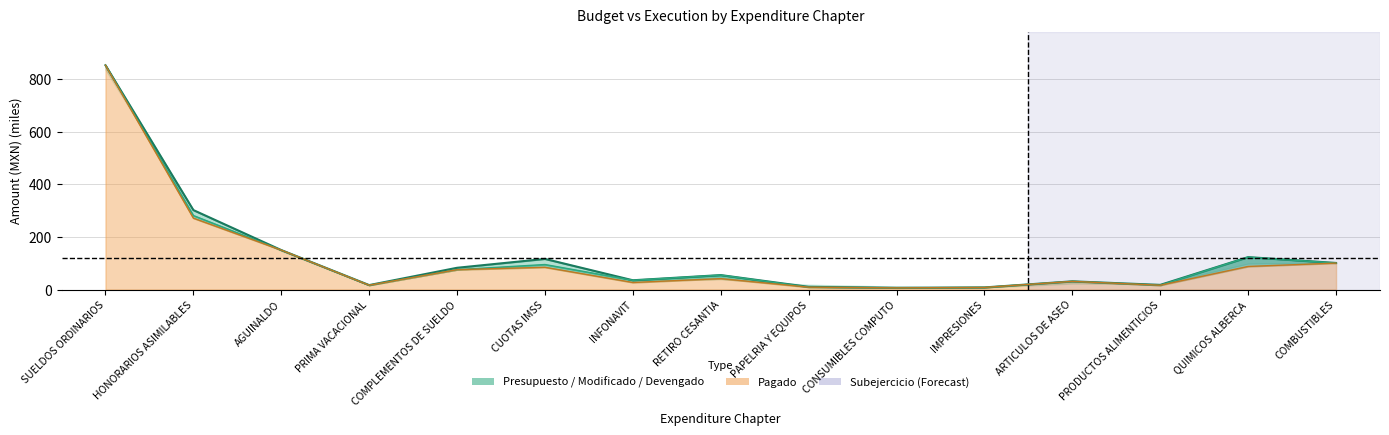

At how many categories does at least one series exceed 620?

1